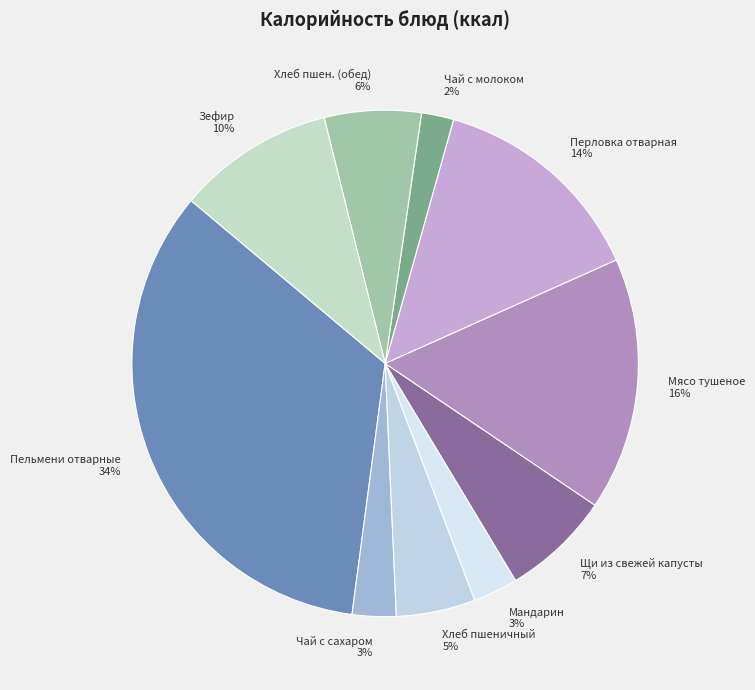

Which category has the biggest portion of the pie?

Пельмени отварные